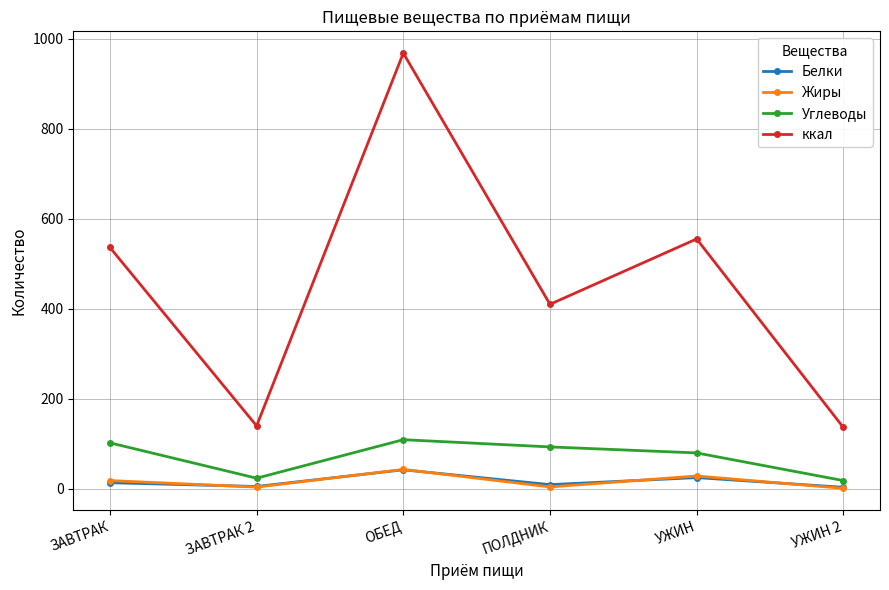

What is the sum of all Жиры values?

96.2